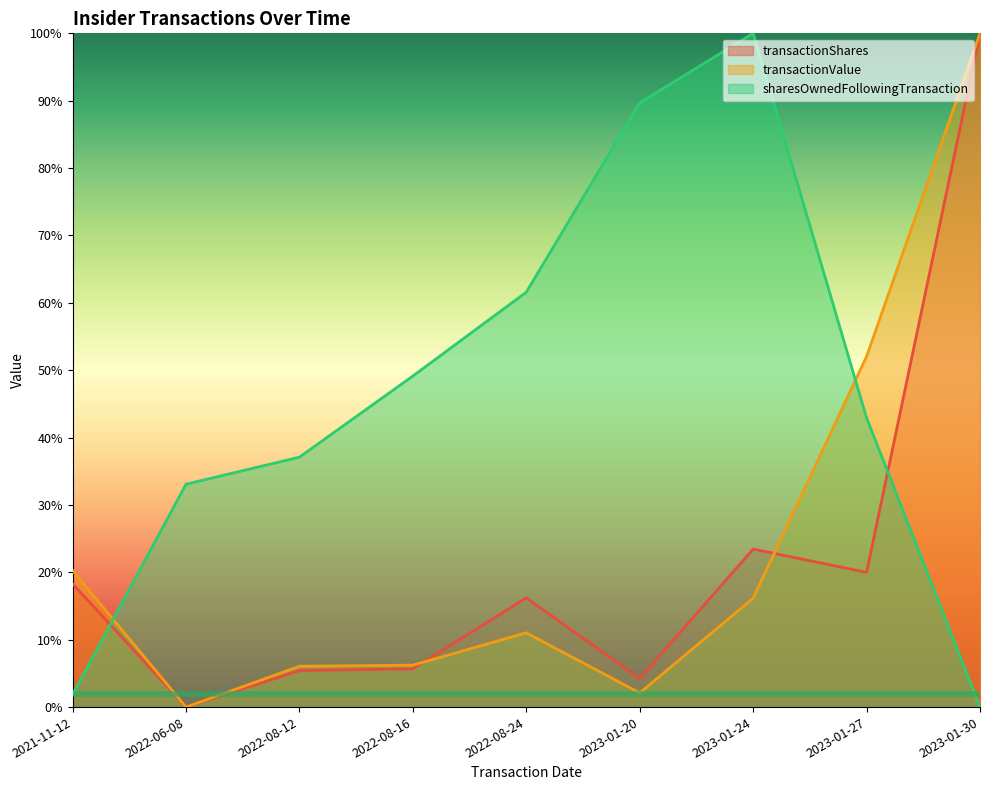

In transactionValue, how many points are lower than both neighbors (excluding endpoints)?

2